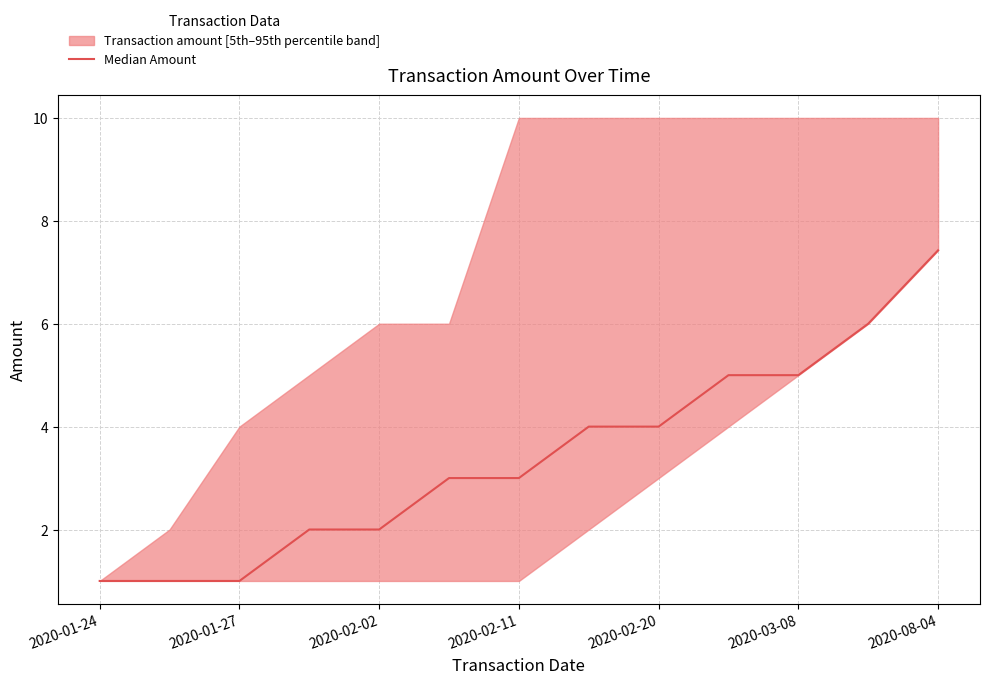

Count the values in the range 2 to 5.

8